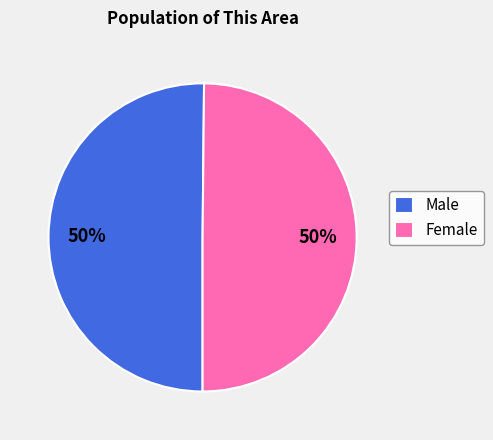

Is the sum of Female and Male greater than half?

Yes